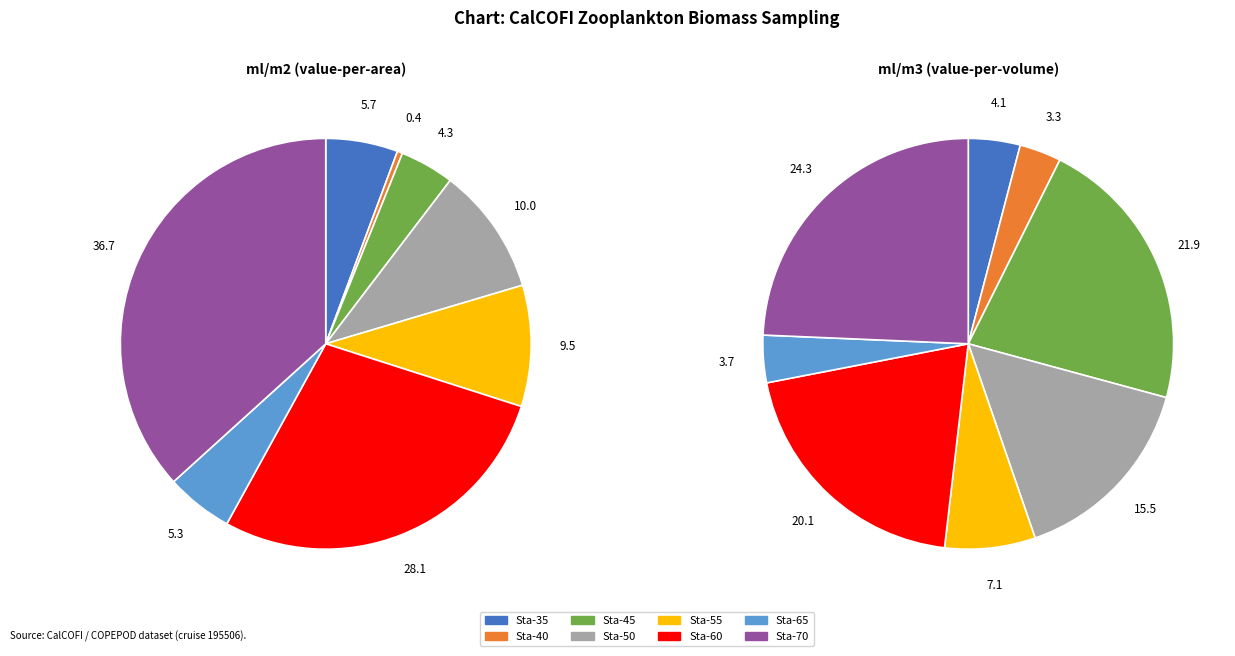

What portion of the pie excludes 195506-65?

96.3%